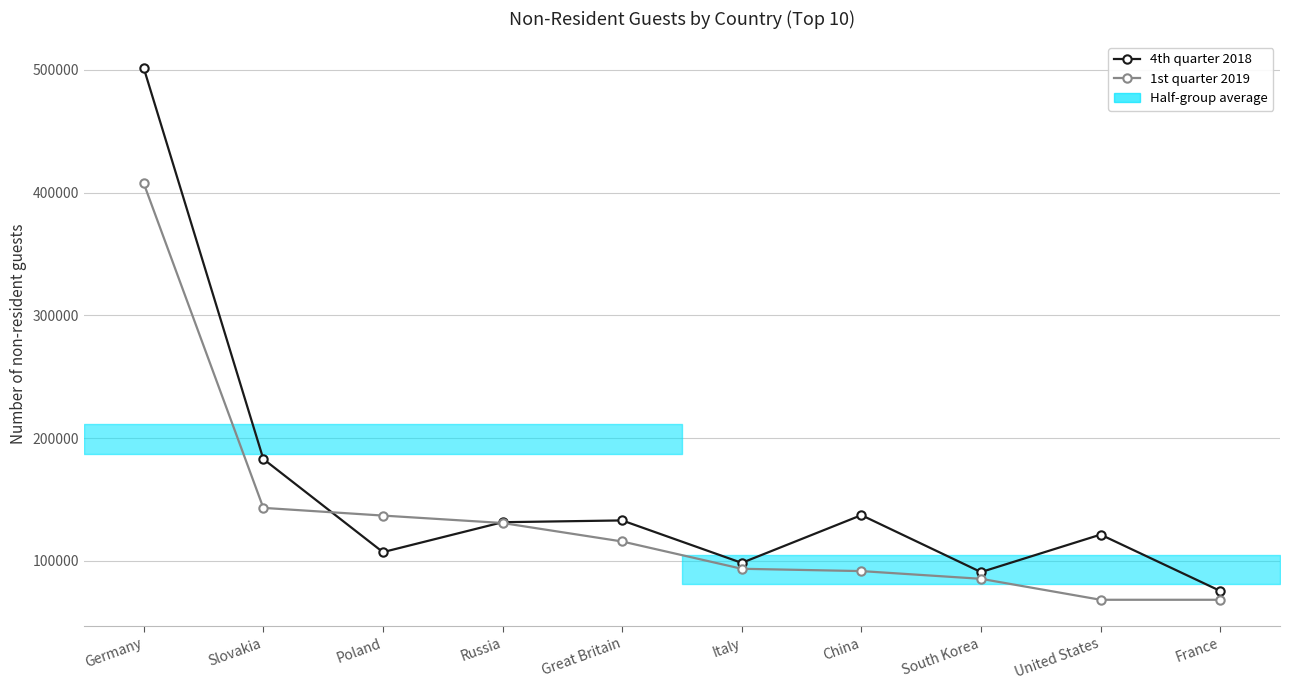

Reading left to right, list all the values displayed in this chart.

4th quarter 2018: Germany=501554	Slovakia=182925	Poland=107067	Russia=131447	Great Britain=132897	Italy=98312	China=137202	South Korea=90807	United States=121345	France=75458
1st quarter 2019: Germany=407558	Slovakia=143124	Poland=136853	Russia=130805	Great Britain=115741	Italy=93510	China=91620	South Korea=85328	United States=68249	France=68245